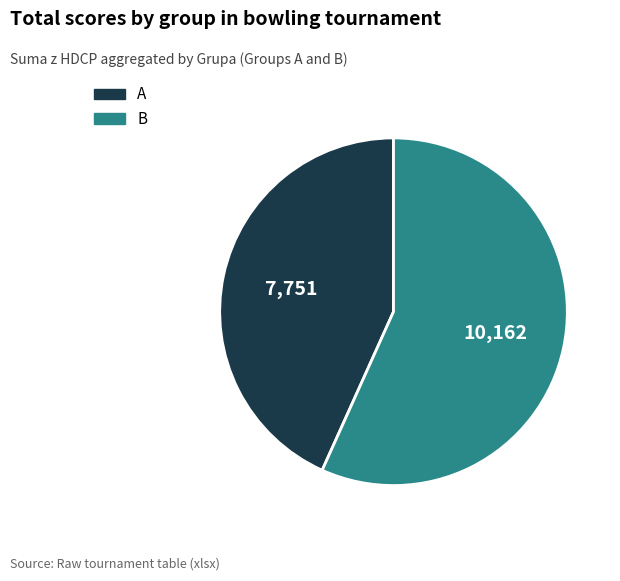

Is there a majority slice in this chart?

Yes